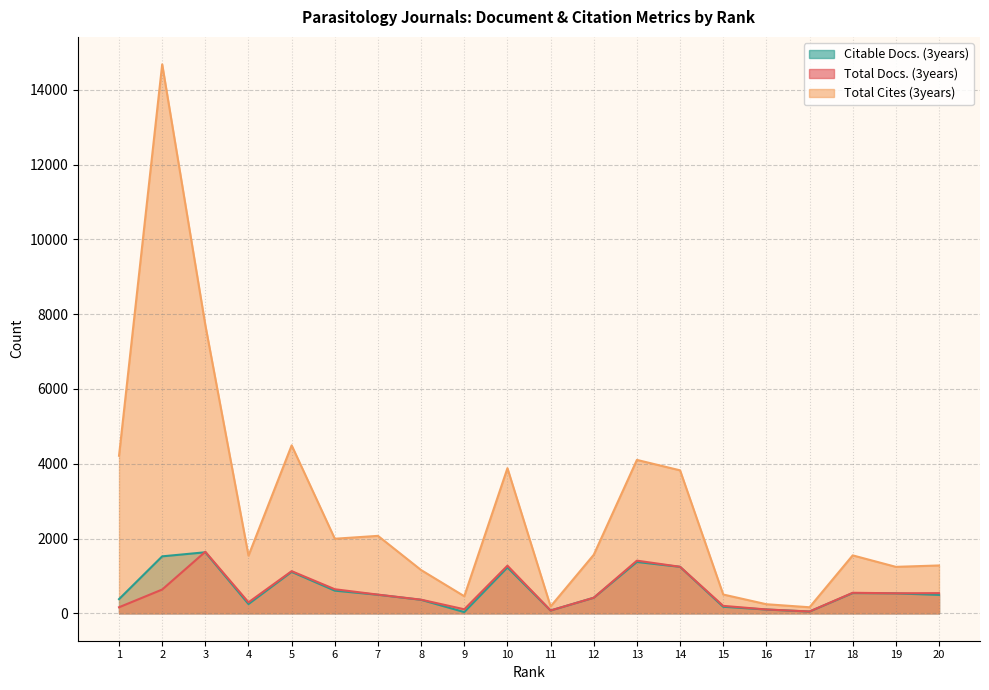

True or false: Total Cites (3years) has more than 1 points higher than both neighbors.

True